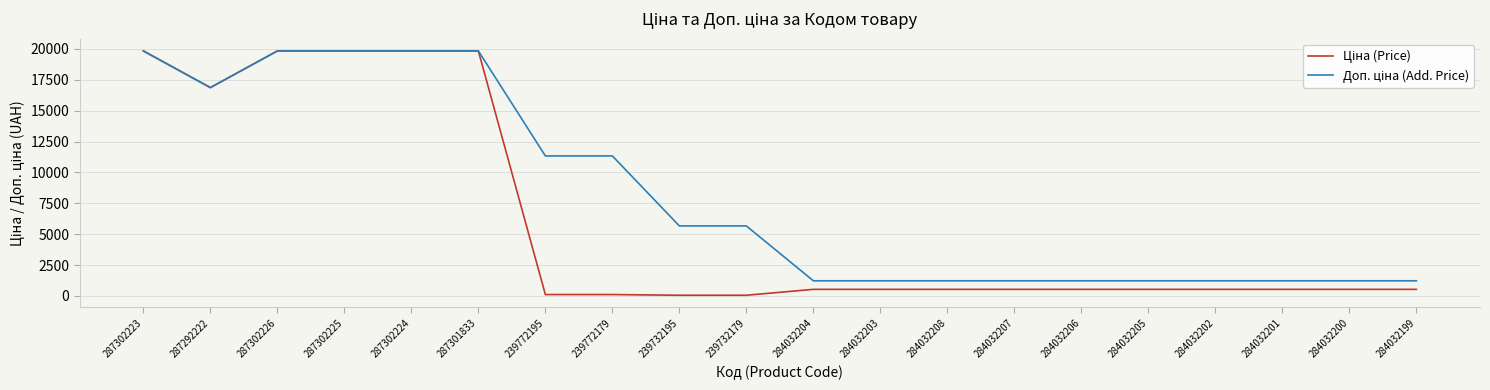

What is the total value across all series at 287301833?

39662.1